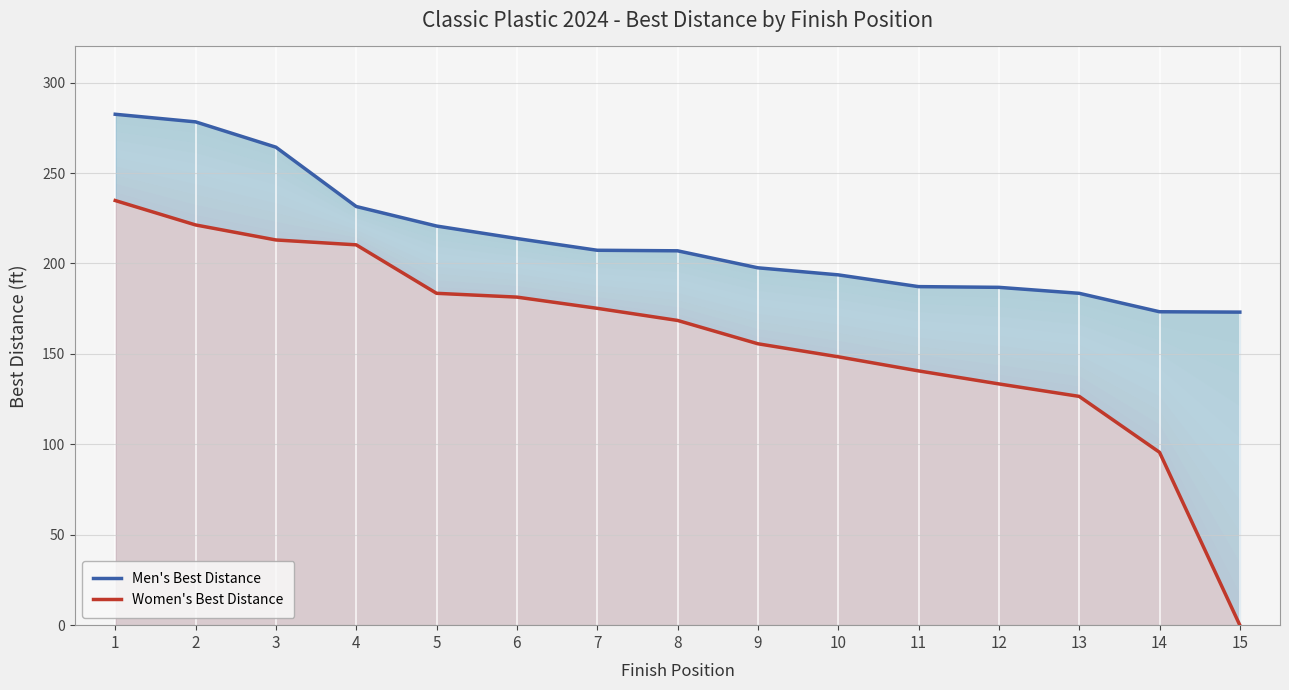

What is the difference between the Women's Best Distance values at 14 and 12?

37.8